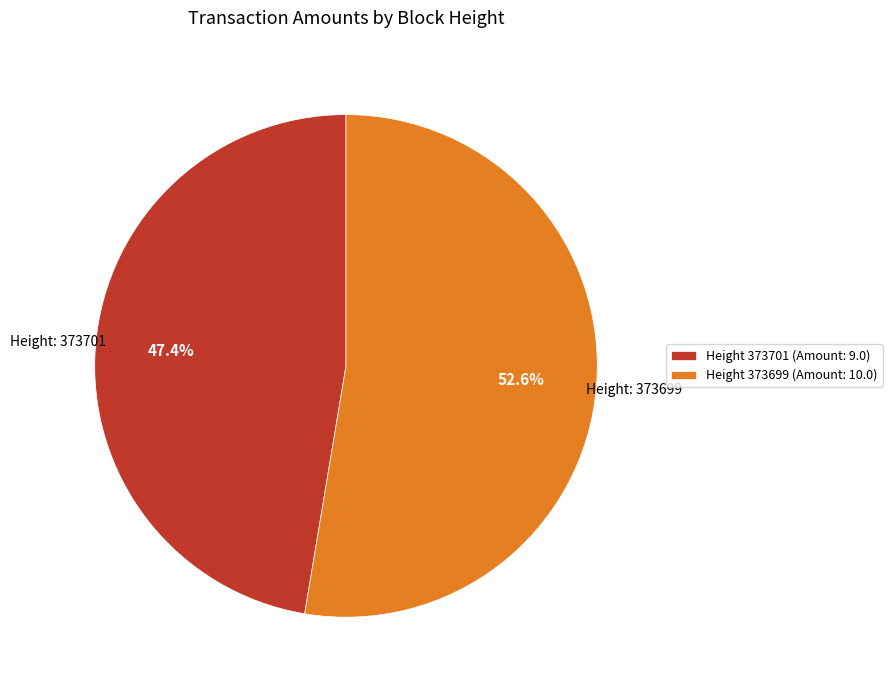

Do Height 373701 (Amount: 9.0) and Height 373699 (Amount: 10.0) together represent more than half of the pie?

Yes